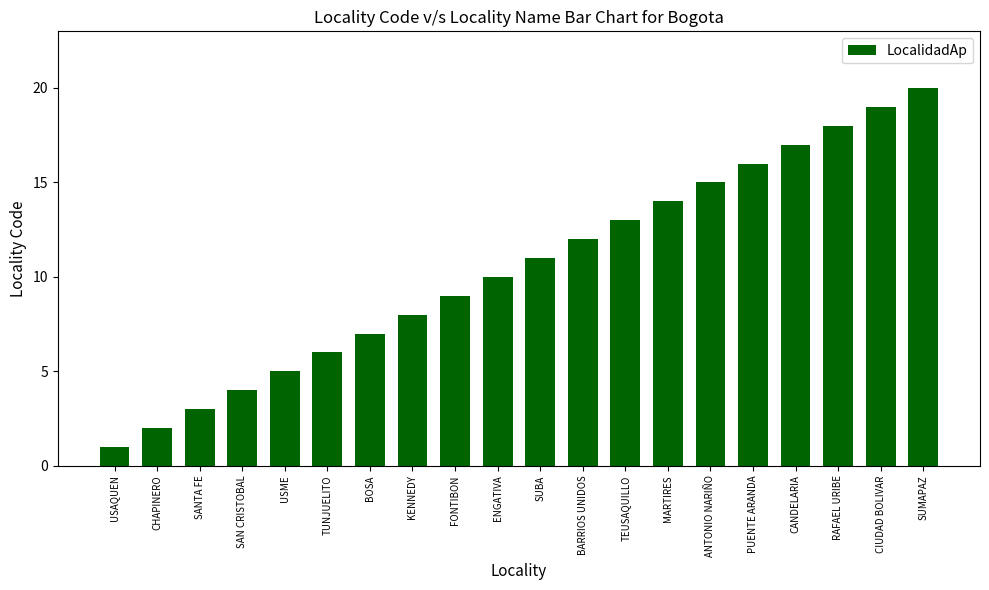

How many categories are shown in the chart?

20